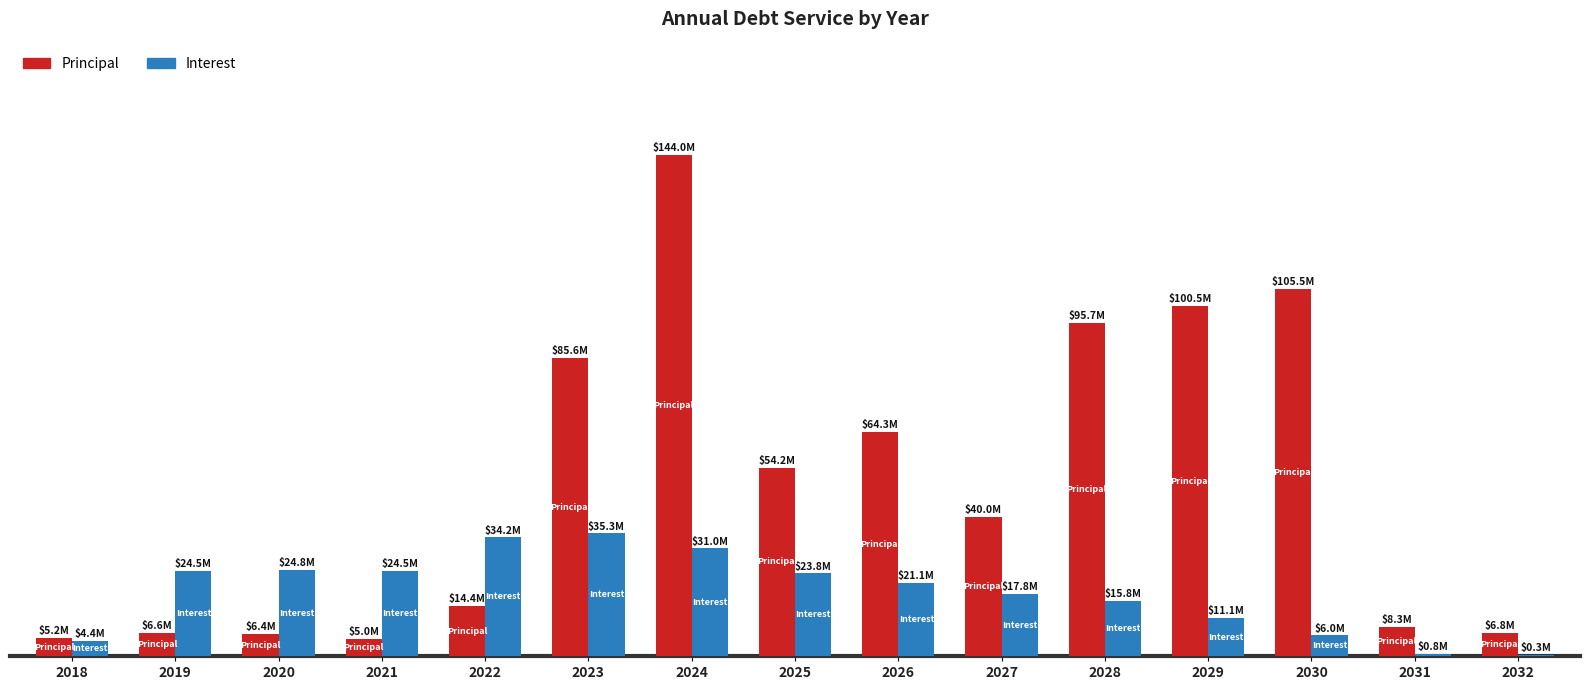

What are all the series names shown in the legend?

Principal, Interest